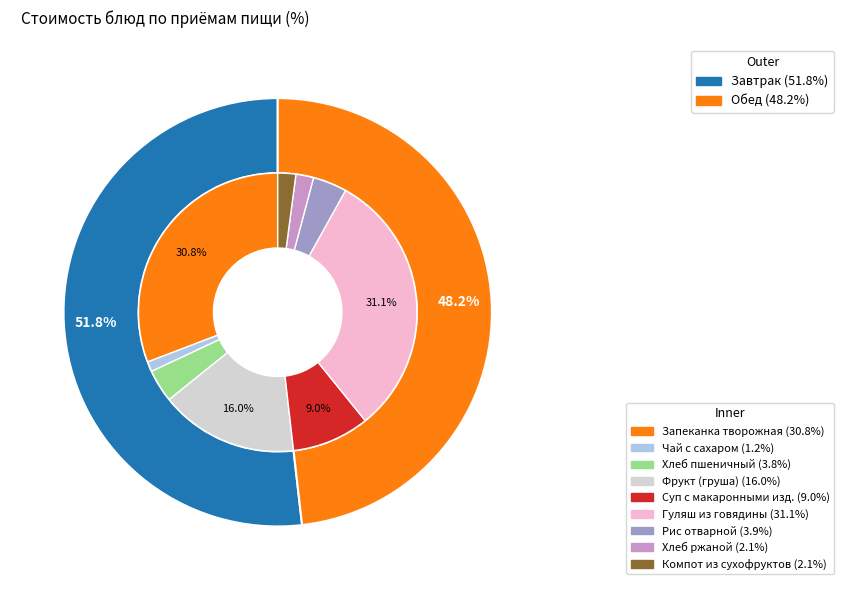

To the nearest percent, what is the combined percentage of Чай с сахаром and Гуляш из мяса говядины?

32%